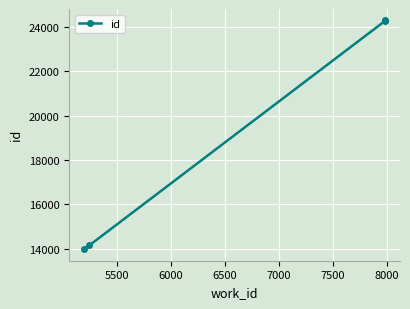

What is the minimum value shown in the chart?

13982